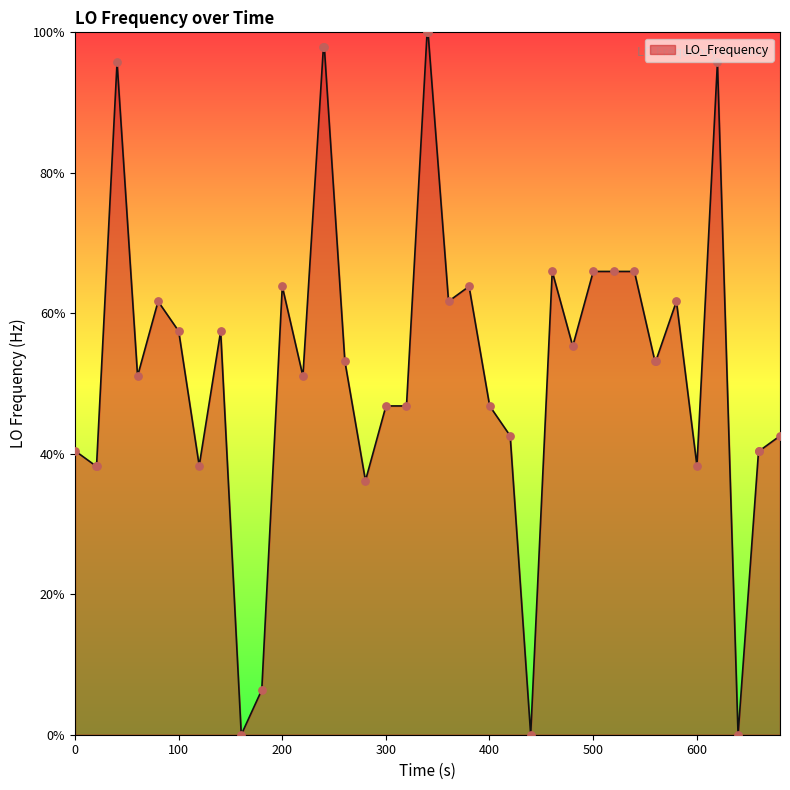

What is the maximum value shown in the chart?

100.0